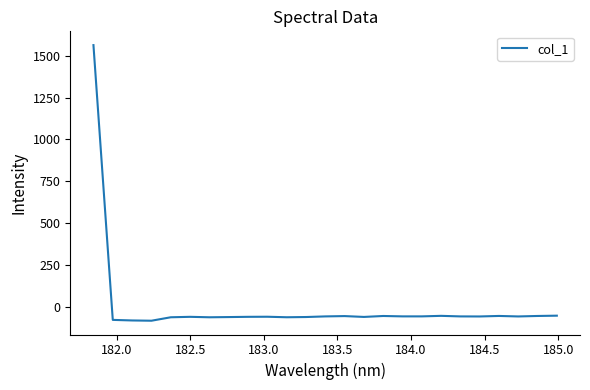

How many distinct data groups are displayed?

1